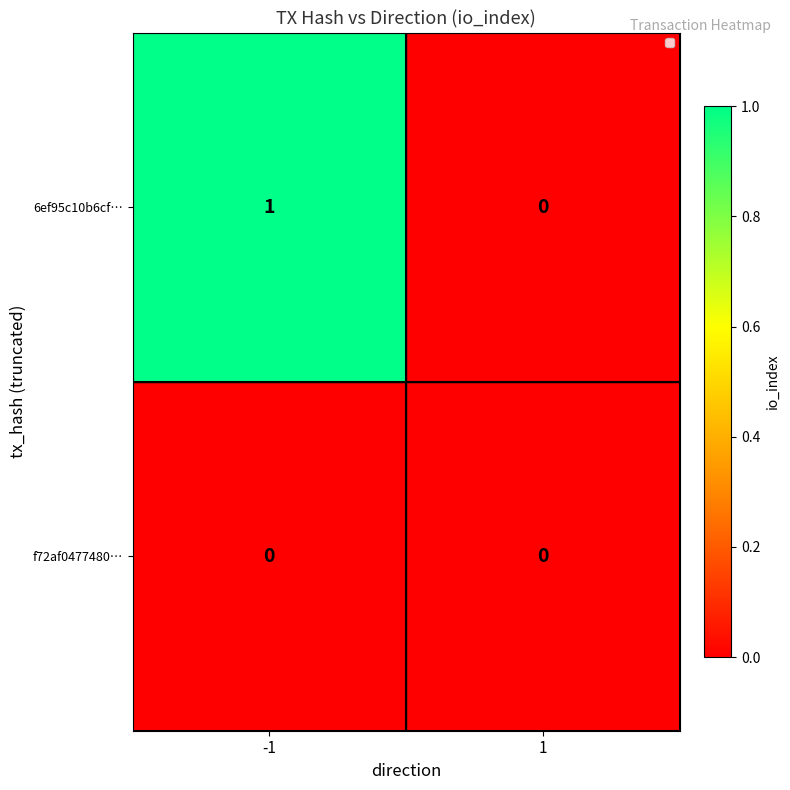

Is it true that 6ef95c10b6cf… equals 0 at -1?

False